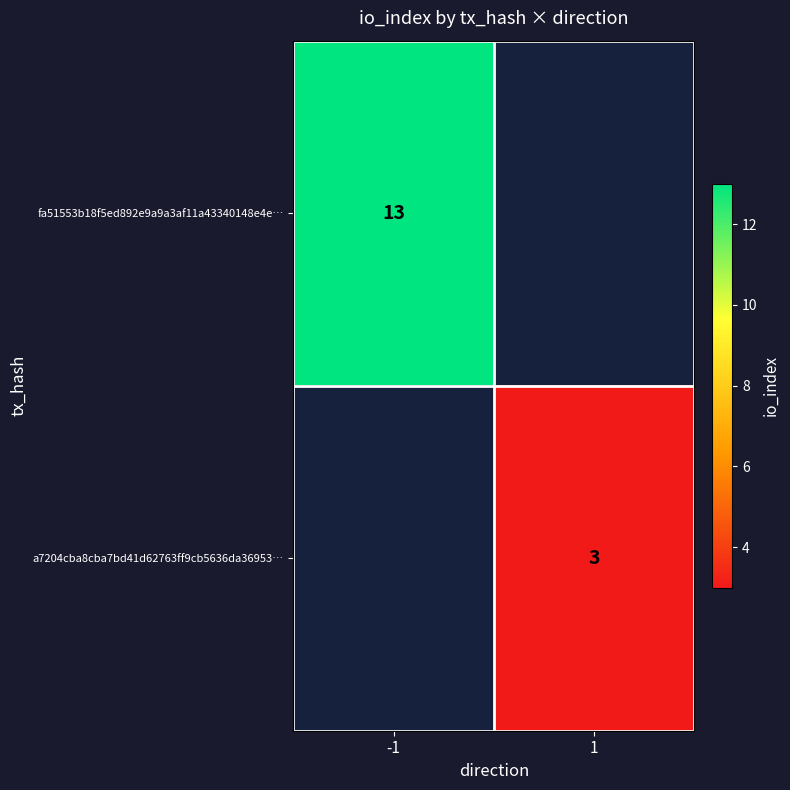

The fa51553b18f5ed892e9a9a3af11a43340148e4e… series shows 23 at -1. True or false?

False